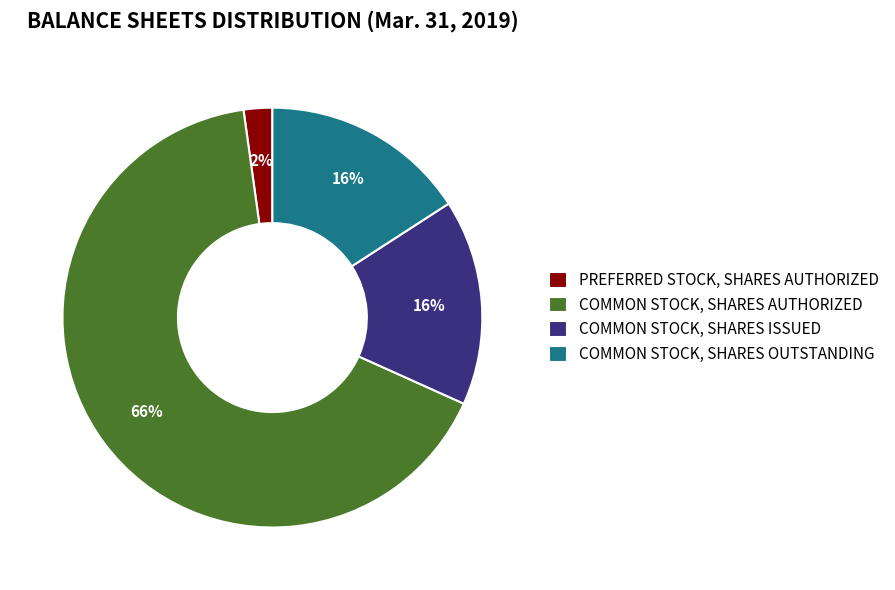

True or false: COMMON STOCK, SHARES OUTSTANDING accounts for 16% of the total.

True